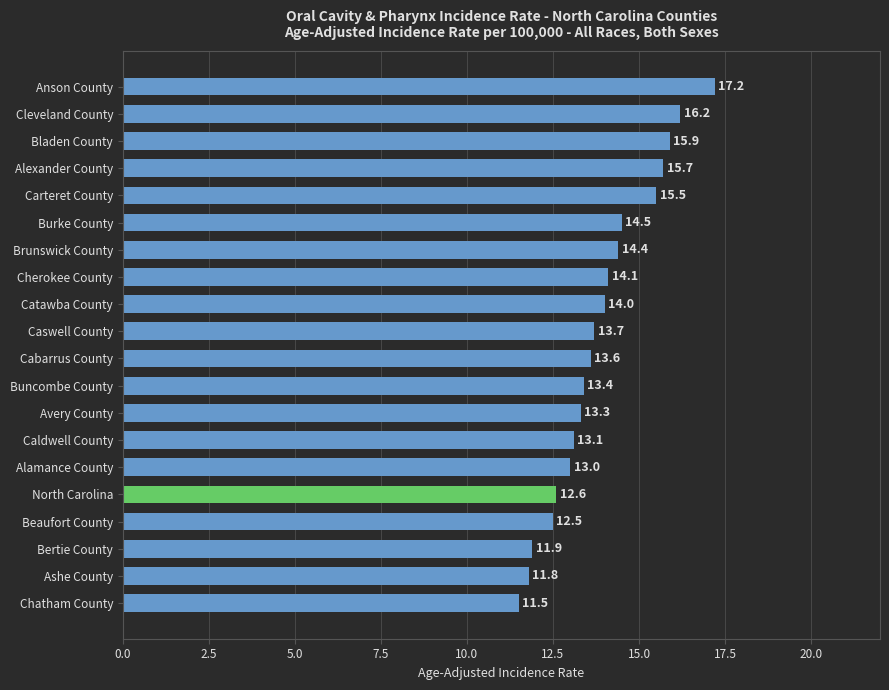

Which has a higher value, Bertie County or Carteret County?

Carteret County